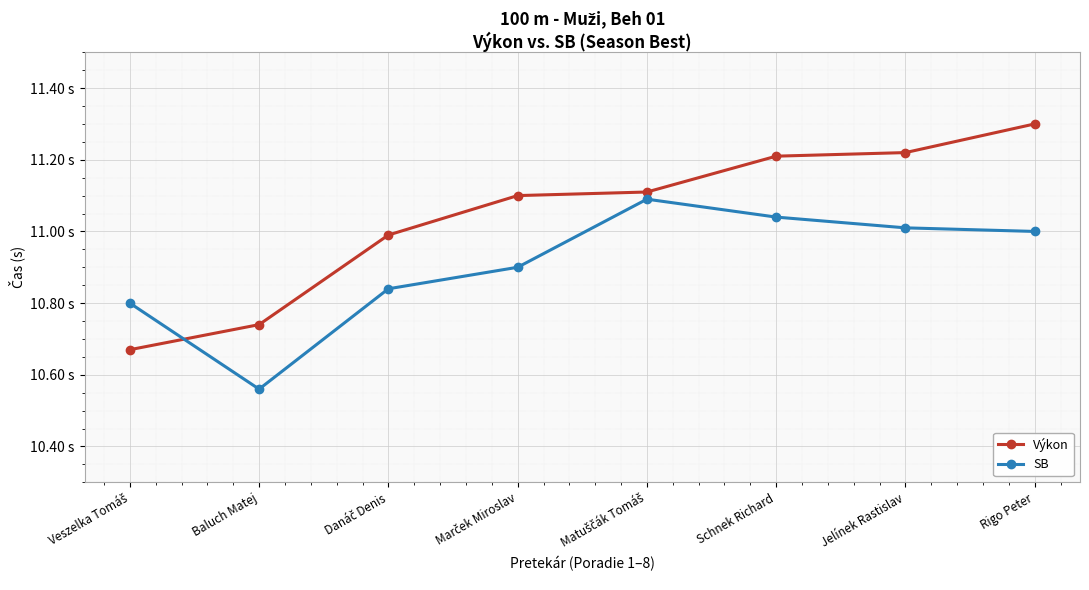

Reading right to left, extract all data points from this chart.

Výkon: Rigo Peter=11.3	Jelínek Rastislav=11.2	Schnek Richard=11.2	Matuščák Tomáš=11.1	Marček Miroslav=11.1	Danáč Denis=11.0	Baluch Matej=10.7	Veszelka Tomáš=10.7
SB: Rigo Peter=11.0	Jelínek Rastislav=11.0	Schnek Richard=11.0	Matuščák Tomáš=11.1	Marček Miroslav=10.9	Danáč Denis=10.8	Baluch Matej=10.6	Veszelka Tomáš=10.8